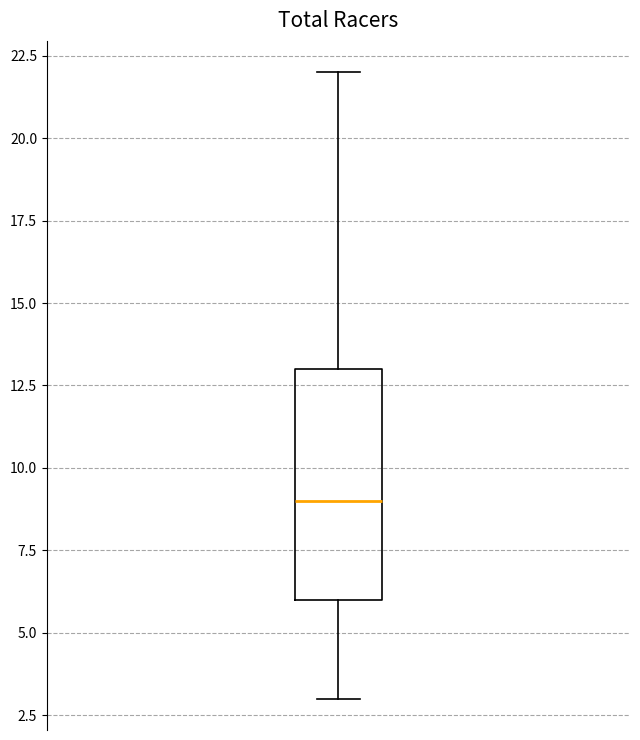

Read this box plot against the y-axis: the position of the median line, the range covered by the box, and the ends of both whiskers. The values are not printed on the chart, so give them approximately, as read against the axis.

median 9, box 6 to 13, whiskers 3 to 22